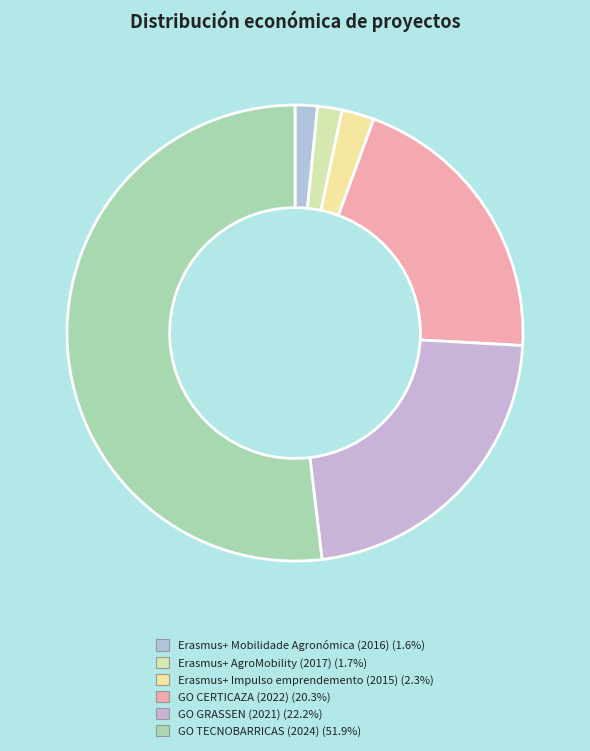

To the nearest percent, what is the difference between the Erasmus+ Impulso emprendemento (2015) and GO CERTICAZA (2022) slice percentages?

18%